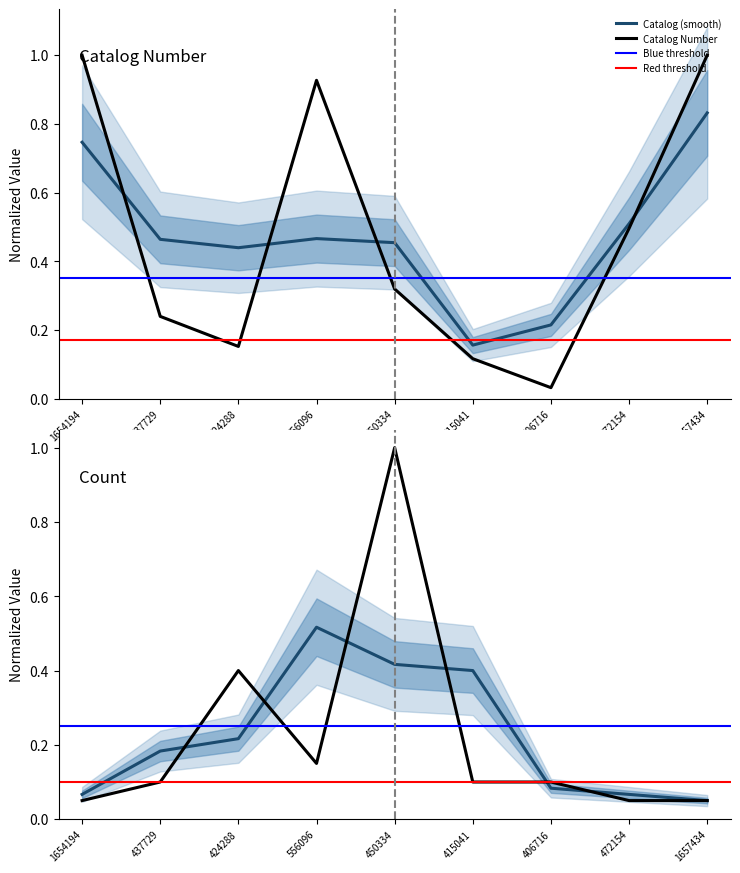

Reading left to right, what are all the values shown in this chart?

Catalog Number: 1654194=1.0	437729=0.2	424288=0.2	556096=0.9	450334=0.3	415041=0.1	406716=0.0	472154=0.5	1657434=1.0
Count: 1654194=0.1	437729=0.1	424288=0.4	556096=0.1	450334=1.0	415041=0.1	406716=0.1	472154=0.1	1657434=0.1